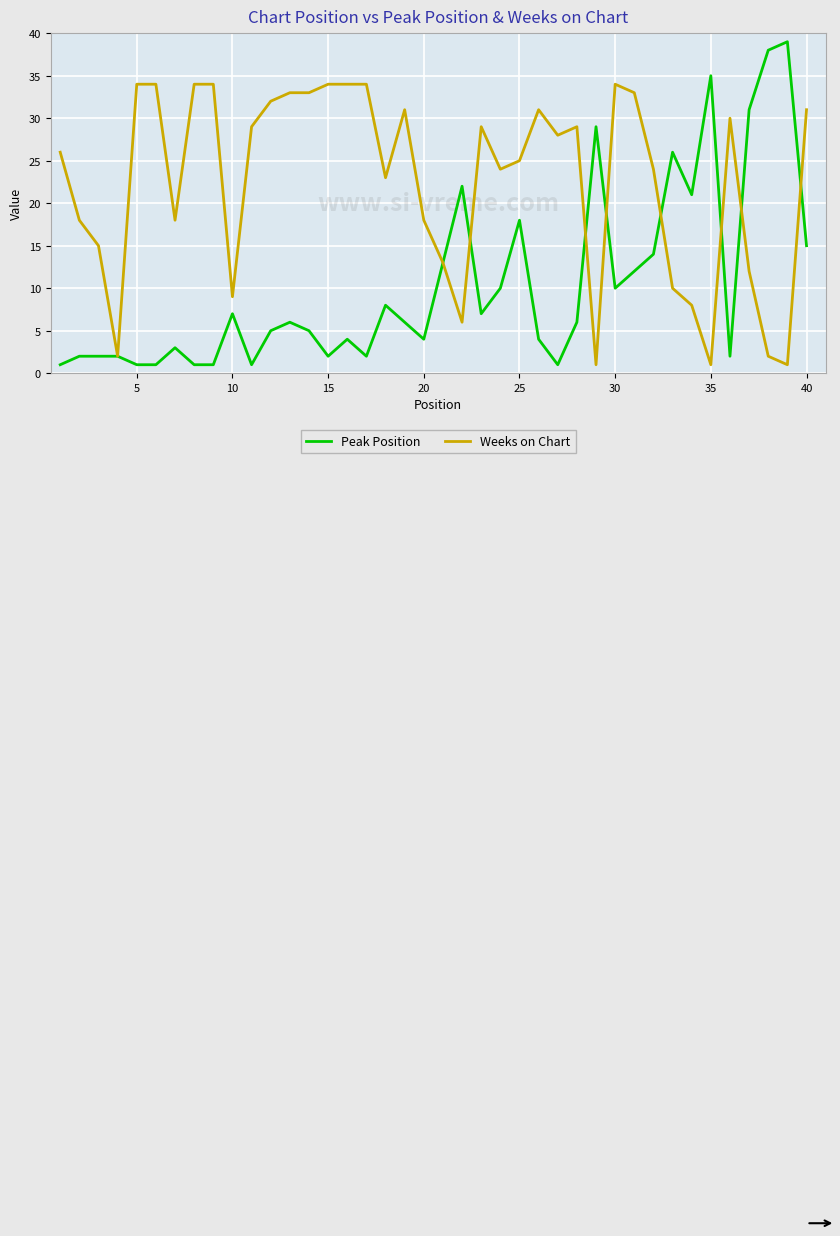

What is the maximum value shown in the chart?

39